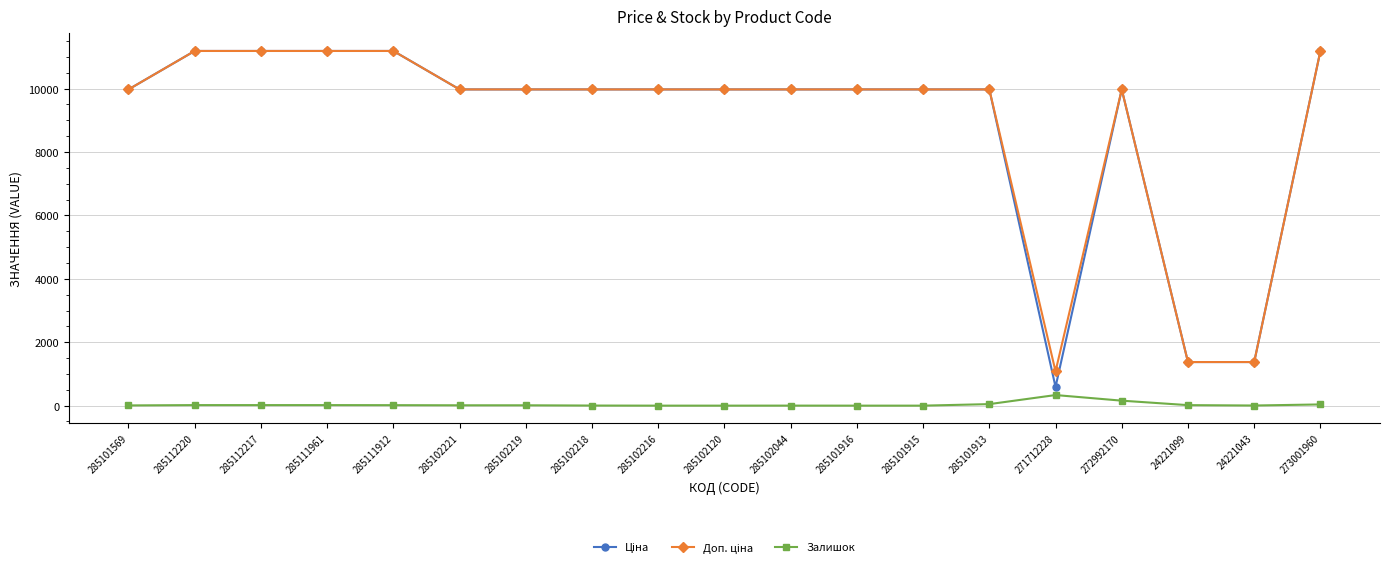

What is the total value across all series at 272992170?

20107.0